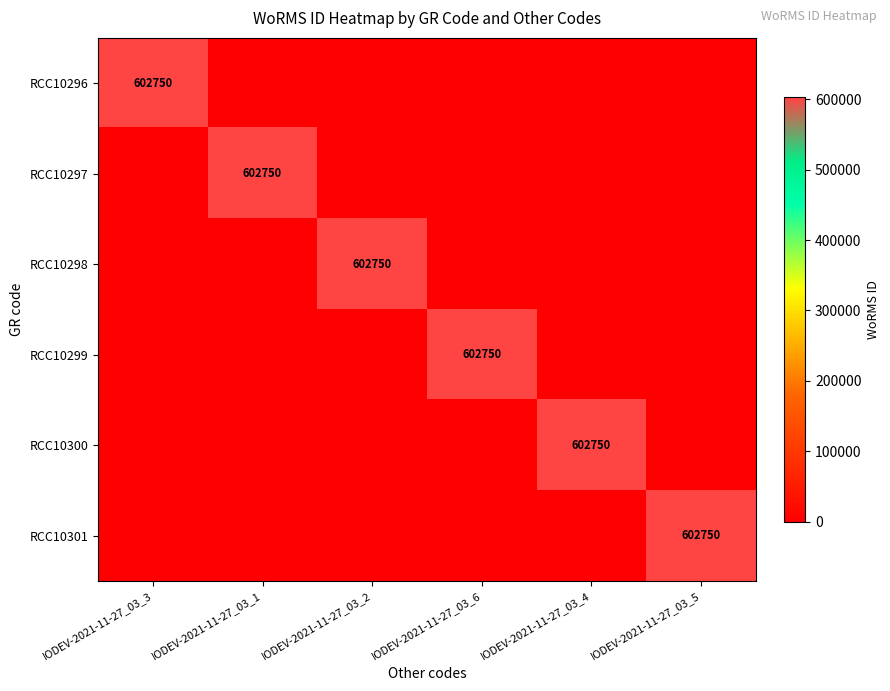

True or false: RCC10299 has a value of 895509 at IODEV-2021-11-27_03_6.

False